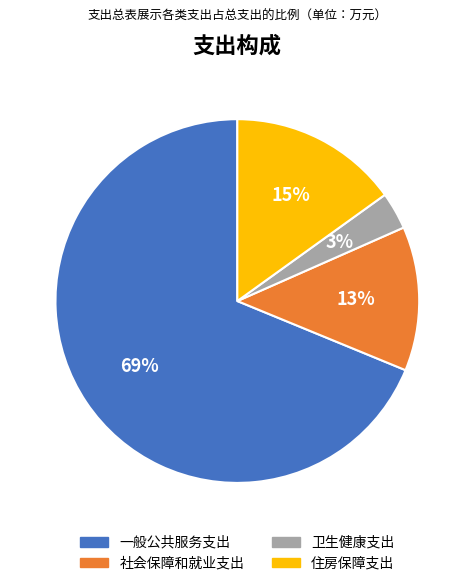

Is there a majority slice in this chart?

Yes